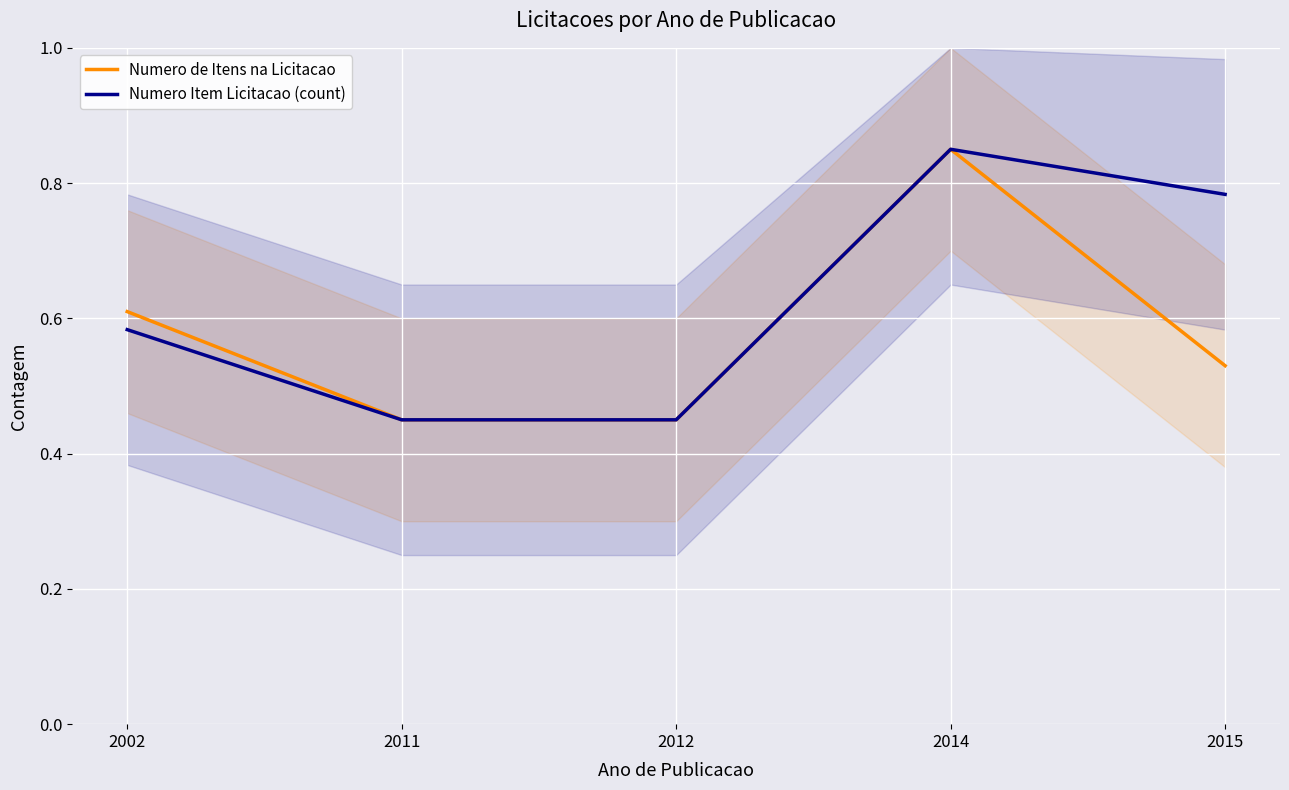

List the labels in order of Numero de Itens na Licitacao value, largest first.

2014, 2002, 2015, 2011, 2012